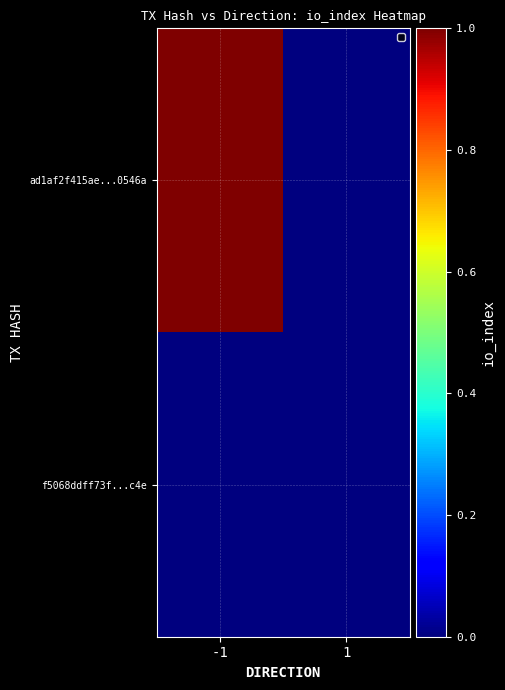

Count the number of data series in this chart.

2